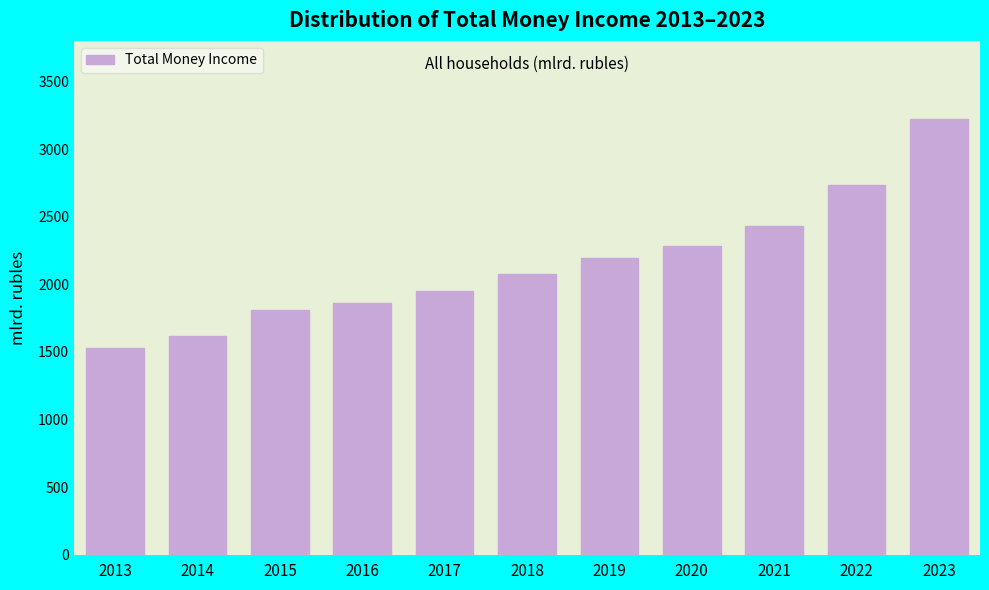

Reading right to left, what are all the values shown in this chart?

2023=3221.1	2022=2734.4	2021=2429.3	2020=2280.3	2019=2196.2	2018=2072.9	2017=1951.7	2016=1862.1	2015=1809.0	2014=1615.8	2013=1531.4